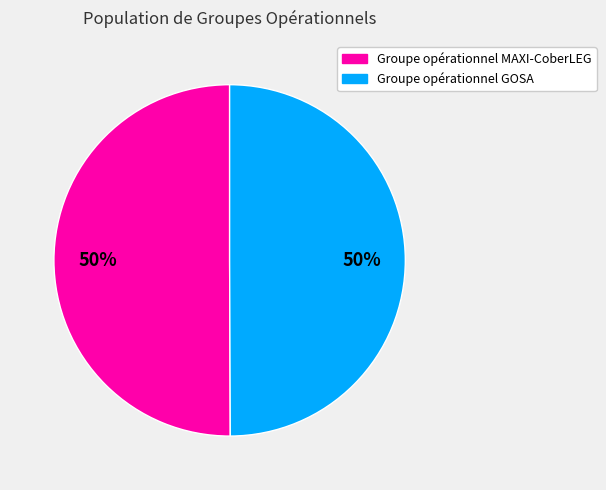

To the nearest percent, what percentage of the pie is Groupe opérationnel MAXI-CoberLEG?

50%